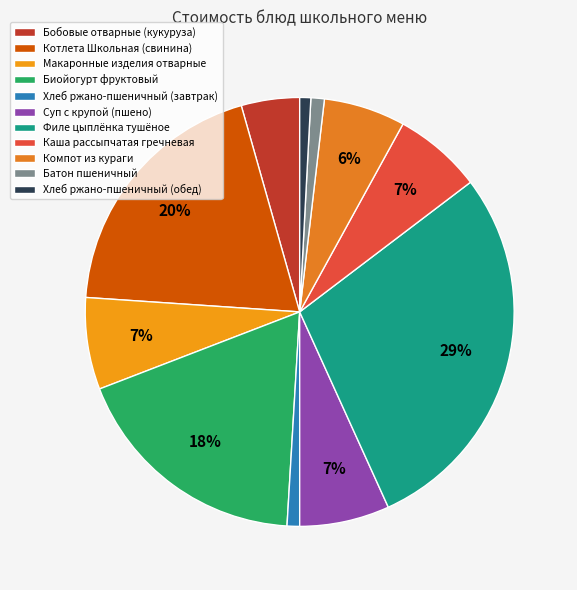

How many segments does this pie chart have?

11